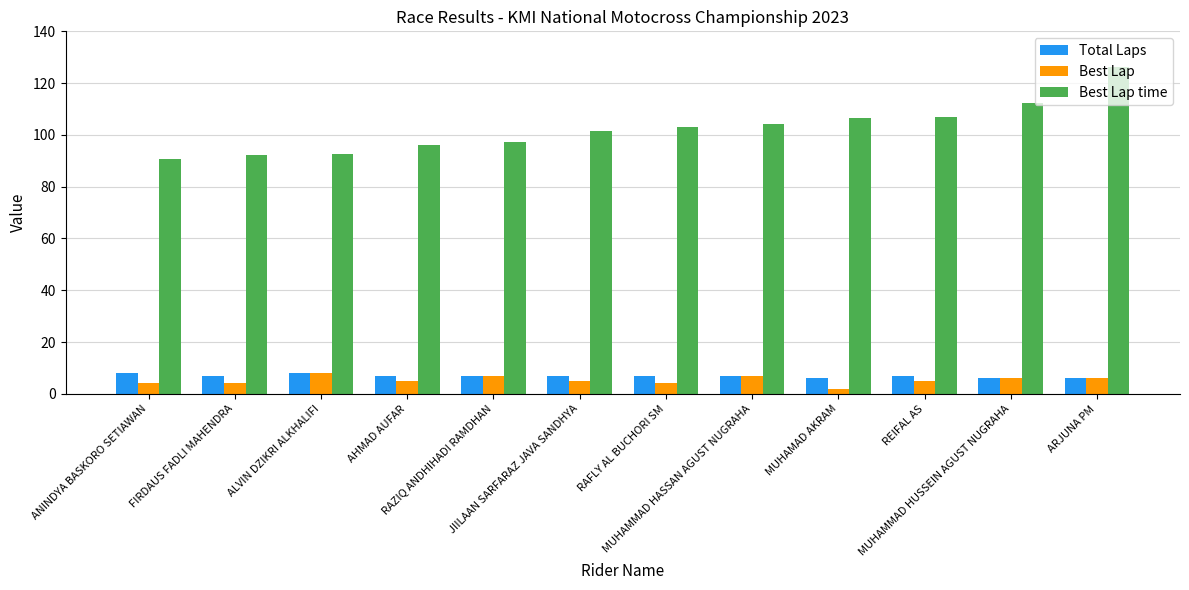

Which category has the highest value across all series?

ARJUNA PM